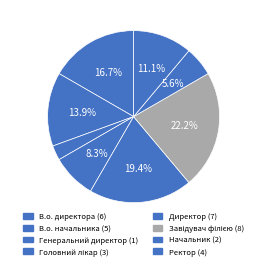

How many segments does this pie chart have?

8